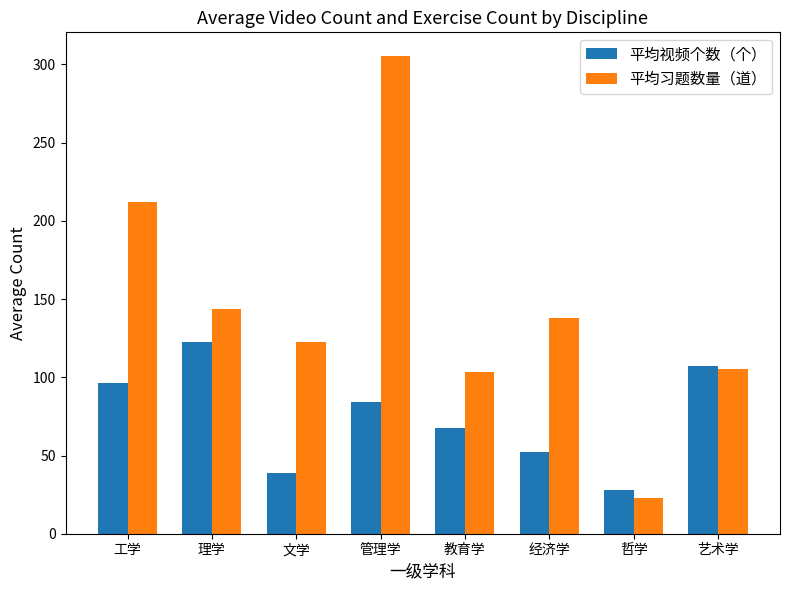

Reading right to left, transcribe all the data shown in this chart.

平均视频个数（个）: 艺术学=107.0	哲学=28.0	经济学=52.0	教育学=67.5	管理学=84.3	文学=38.6	理学=122.4	工学=96.3
平均习题数量（道）: 艺术学=105.0	哲学=23.0	经济学=138.0	教育学=103.5	管理学=305.3	文学=122.5	理学=143.6	工学=212.4